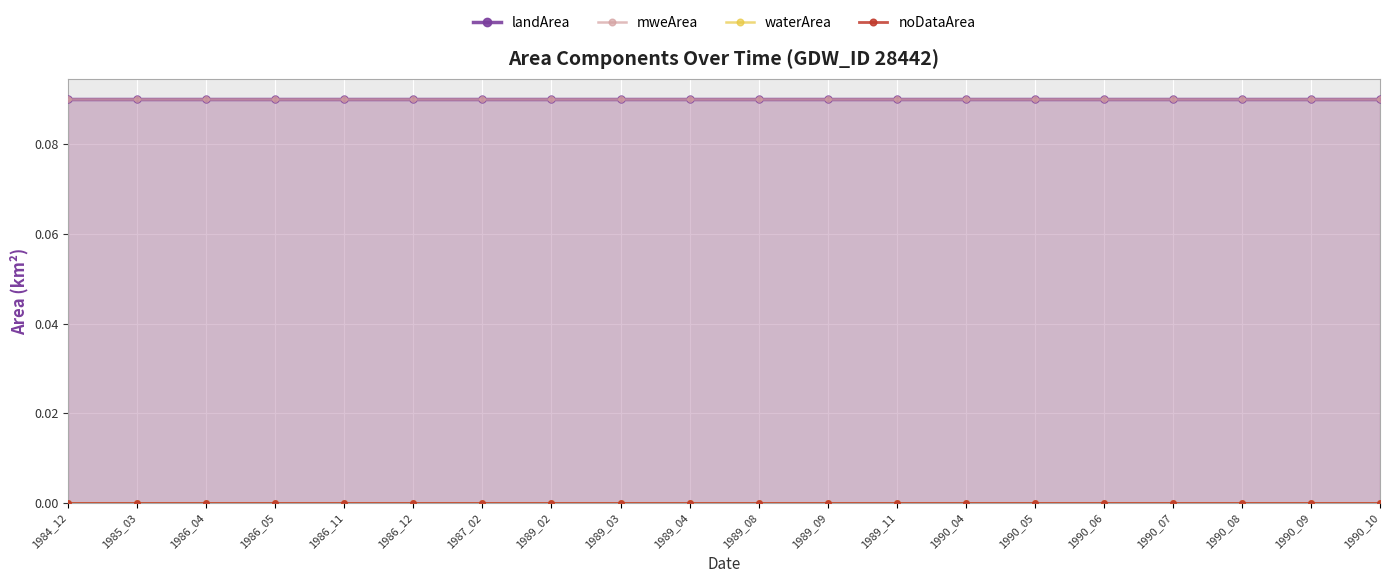

Is it true that noDataArea equals 0.0 at 1989_04?

True